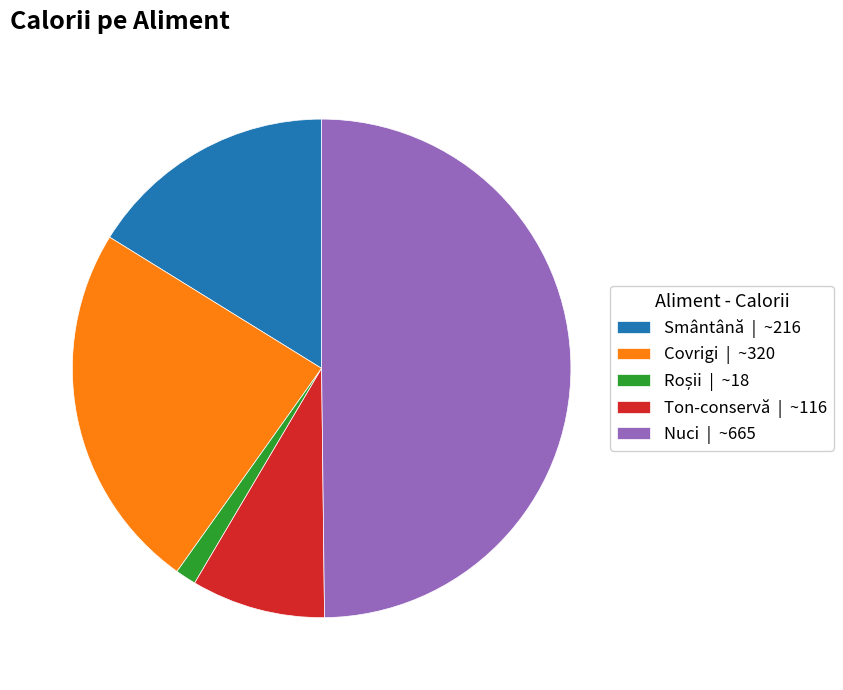

Is Ton-conservă | ~116 the majority of the pie?

No